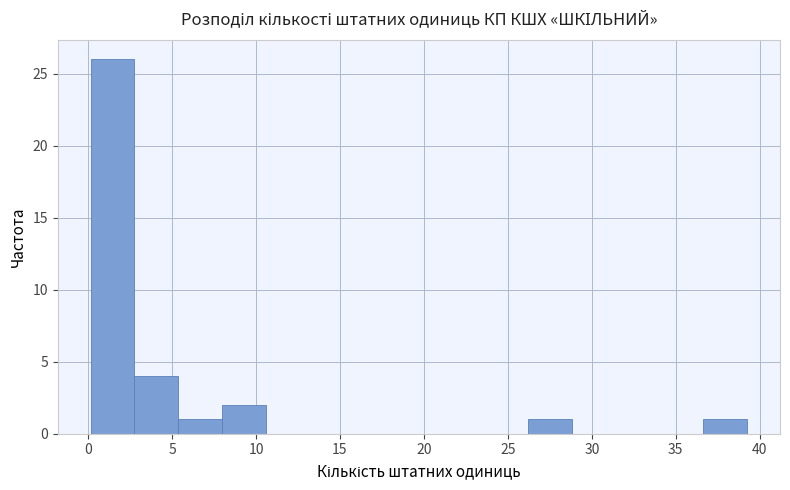

Over which range of the x-axis is the bar tallest?

0.0 to 3.0